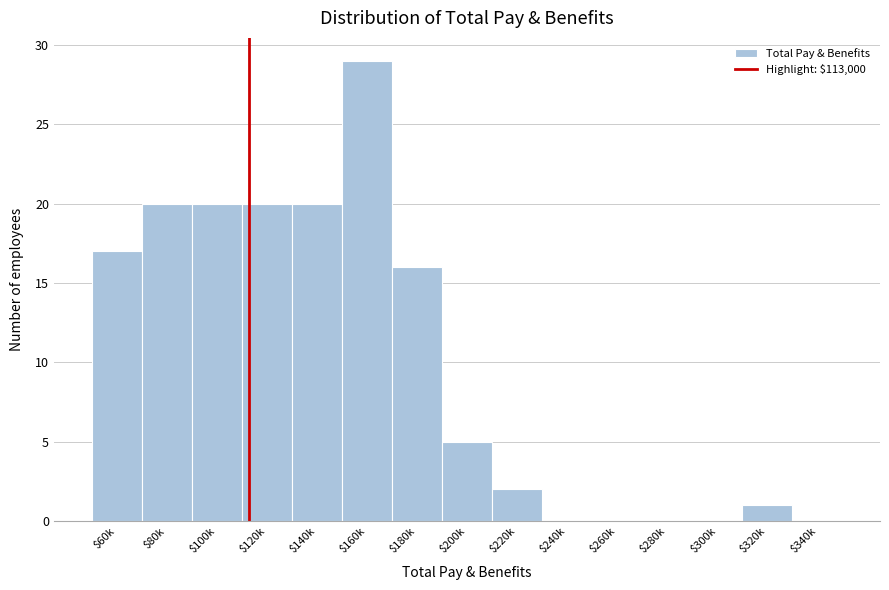

At which category does the chart reach its peak across all series?

$160k